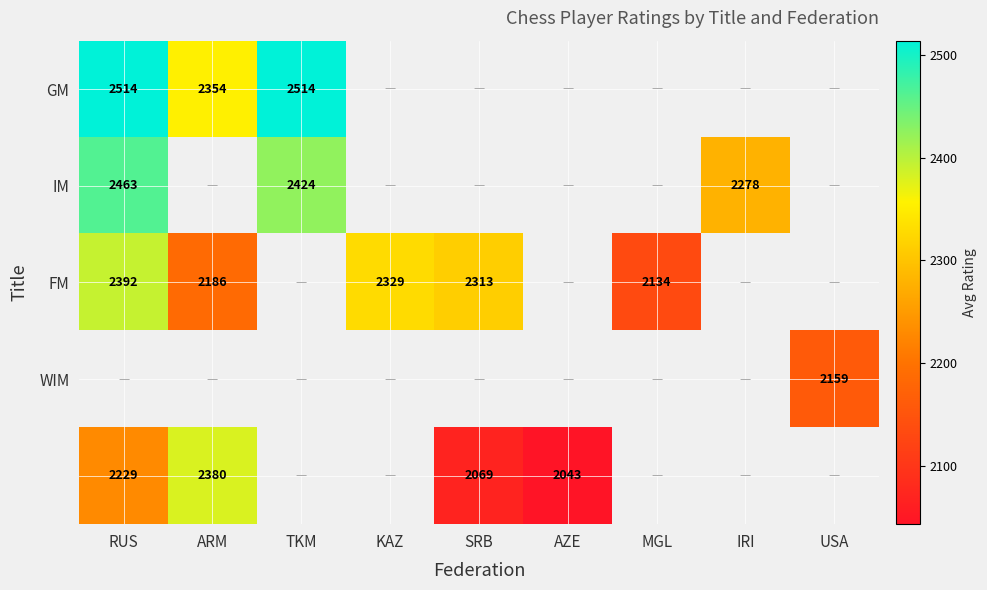

The value of IM at TKM is 3499. True or false?

False